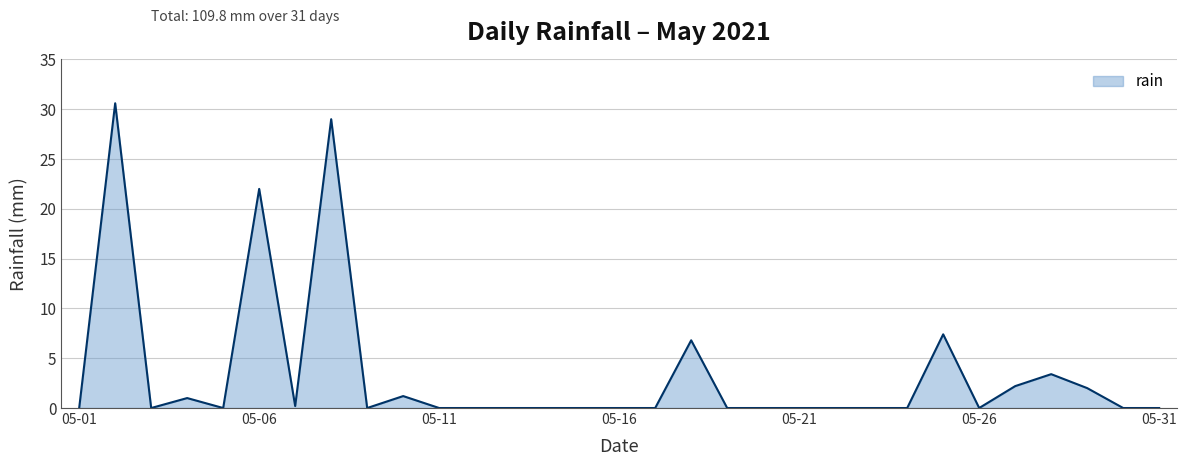

What is the maximum value shown in the chart?

30.6